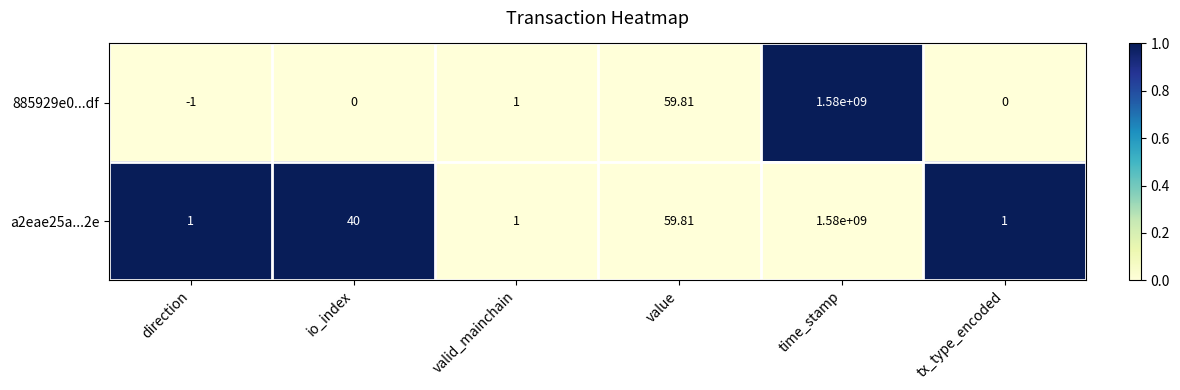

At which category is the sum across all series the highest?

time_stamp